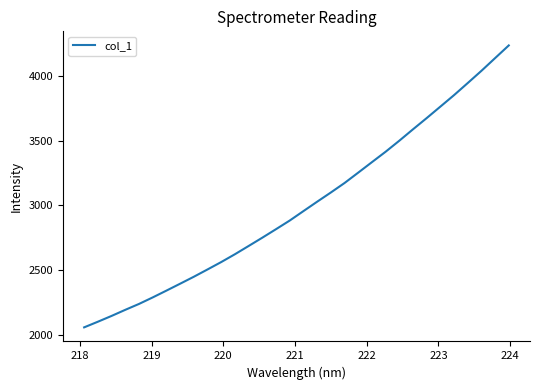

What is the smallest value displayed?

2057.3